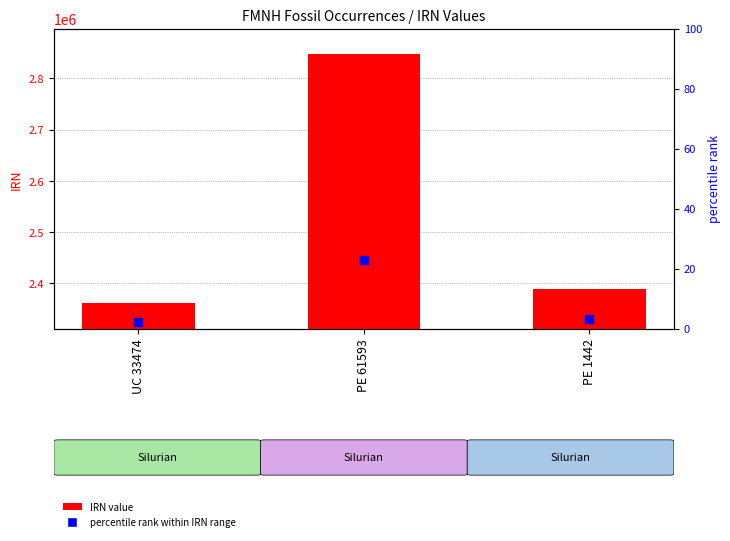

What are all the series names shown in the legend?

IRN value, percentile rank within IRN range